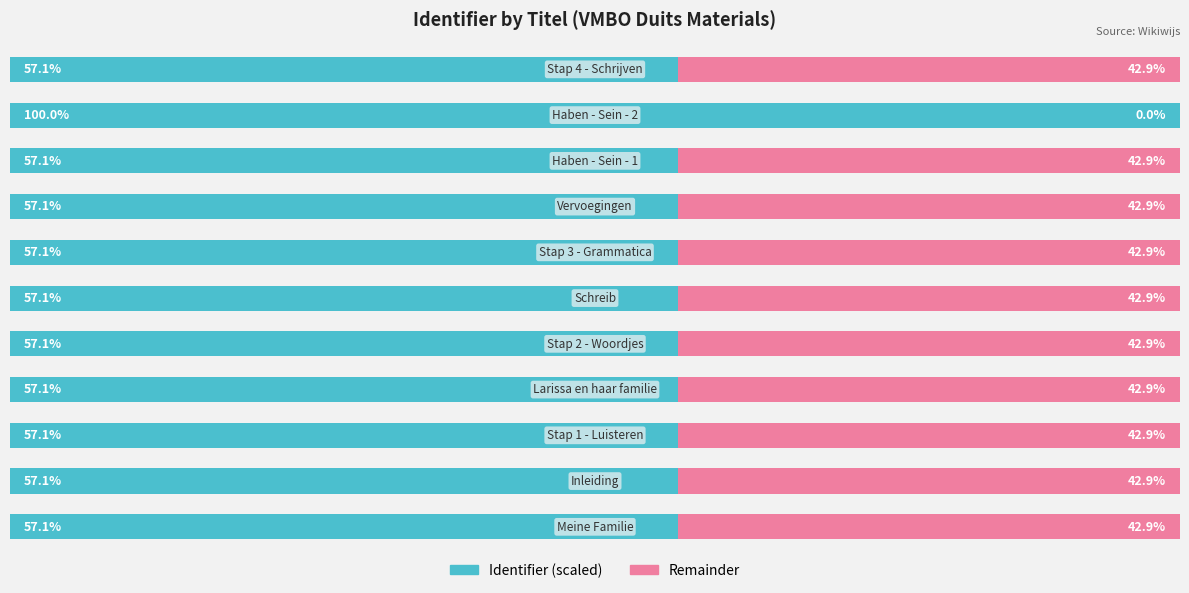

What are all the series names shown in the legend?

Identifier (scaled), Remainder